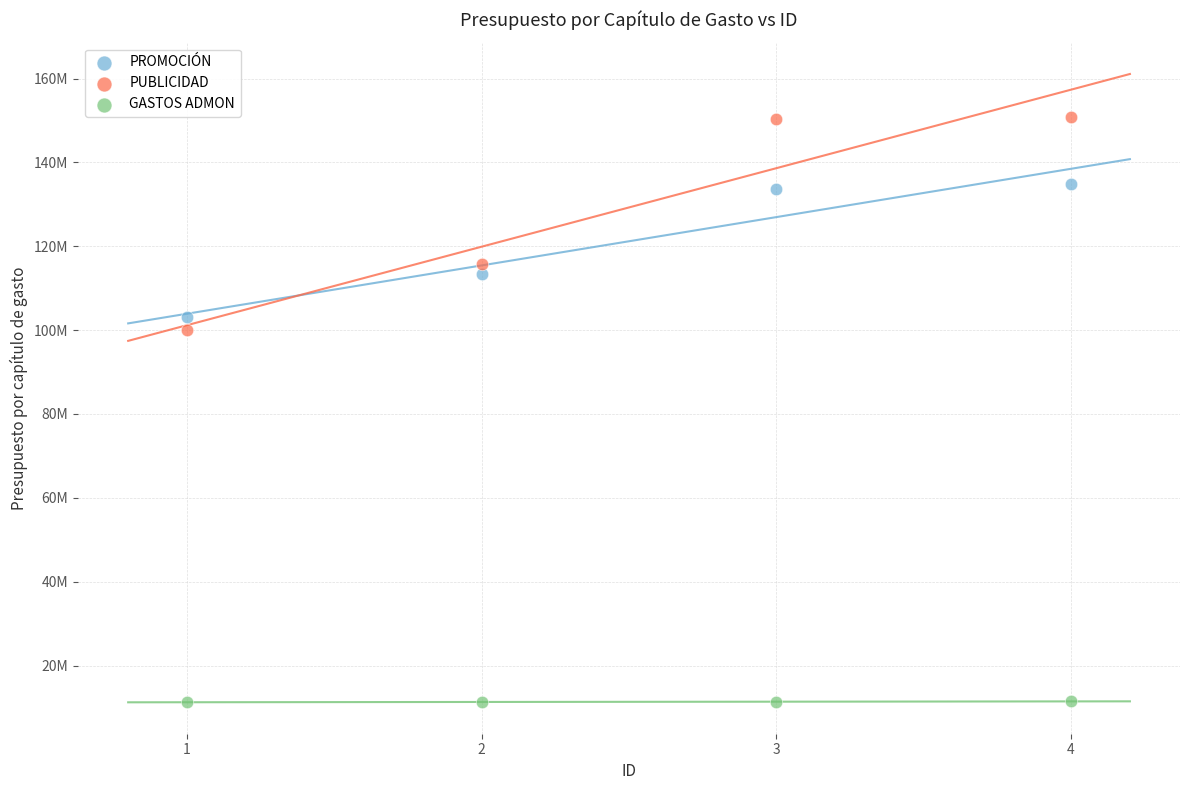

Which series has the widest spread of Y values?

PUBLICIDAD